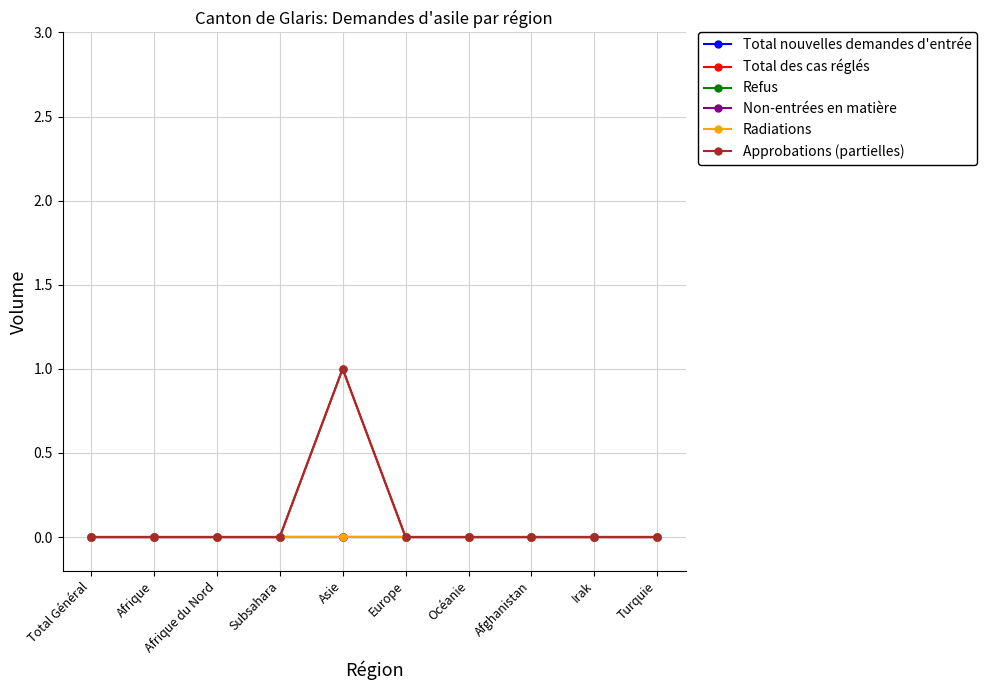

True or false: Total des cas réglés has more than 0 points higher than both neighbors.

True